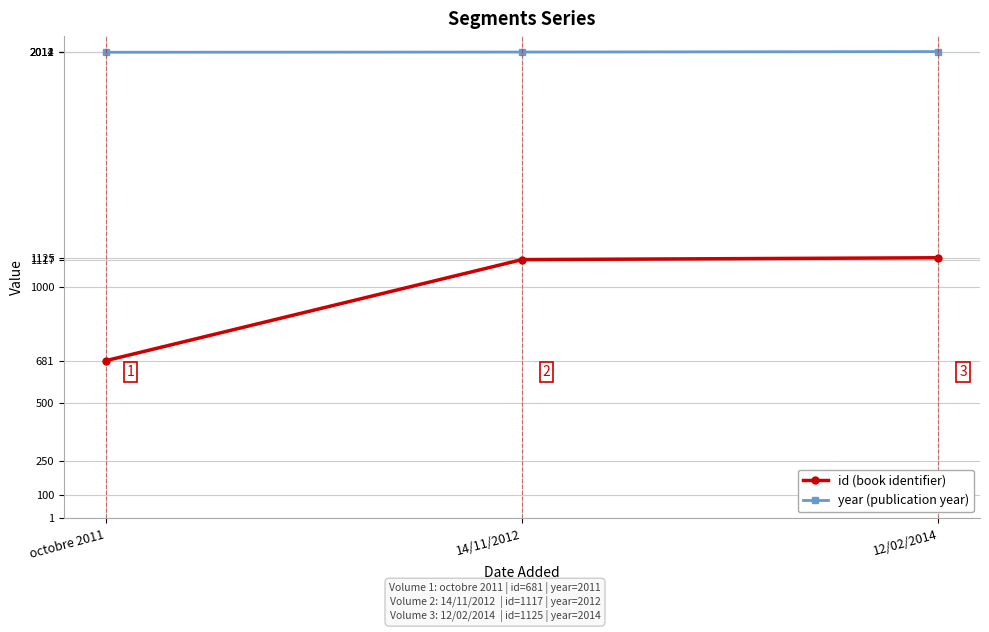

What is the spread (max minus min) of values at 12/02/2014?

889